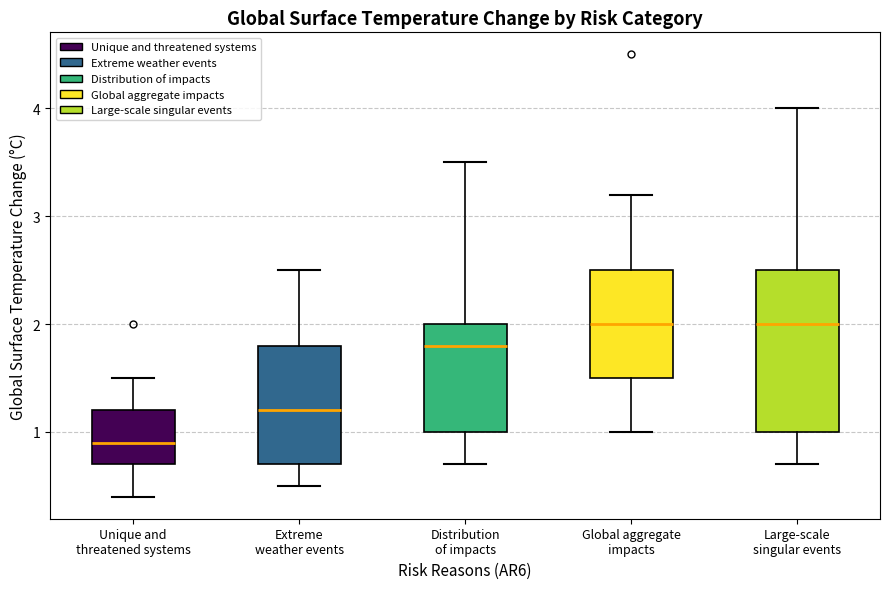

Reading left to right, transcribe this box plot: for each box, give where its median line is, the range the box spans, and where its two whiskers end, as read against the y-axis. The values are not printed on the chart, so give them approximately, as read against the axis.

Unique and threatened systems: median 0.9, box 0.7 to 1.2, whiskers 0.4 to 1.5
Extreme weather events: median 1.2, box 0.7 to 1.8, whiskers 0.5 to 2.5
Distribution of impacts: median 1.8, box 1.0 to 2.0, whiskers 0.7 to 3.5
Global aggregate impacts: median 2.0, box 1.5 to 2.5, whiskers 1.0 to 3.2
Large-scale singular events: median 2.0, box 1.0 to 2.5, whiskers 0.7 to 4.0